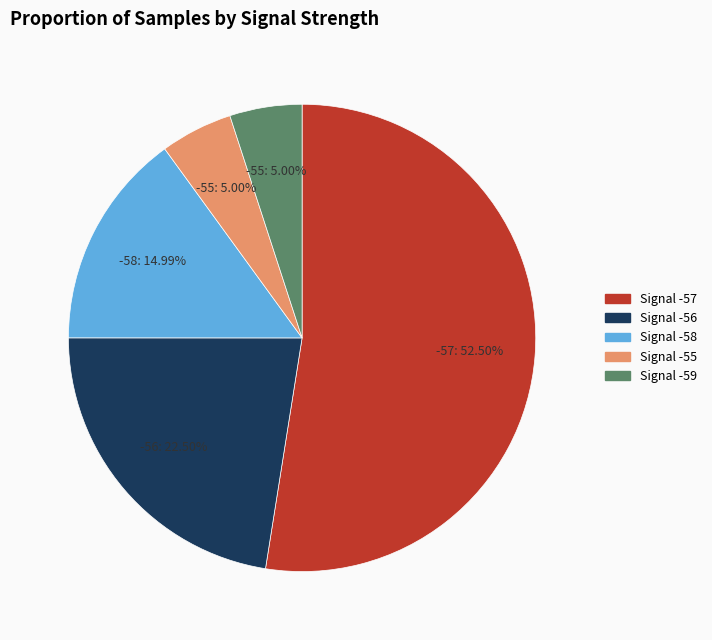

Which category accounts for the majority?

Signal -57